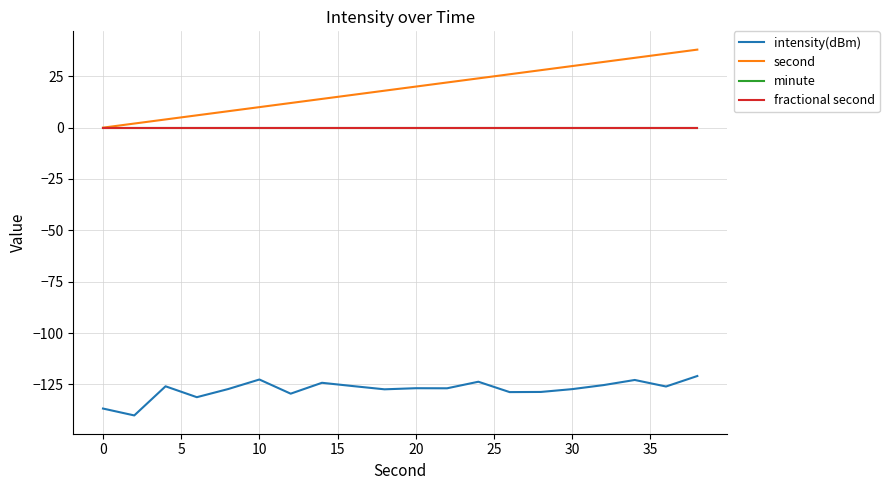

True or false: minute and fractional second cross at least once.

False